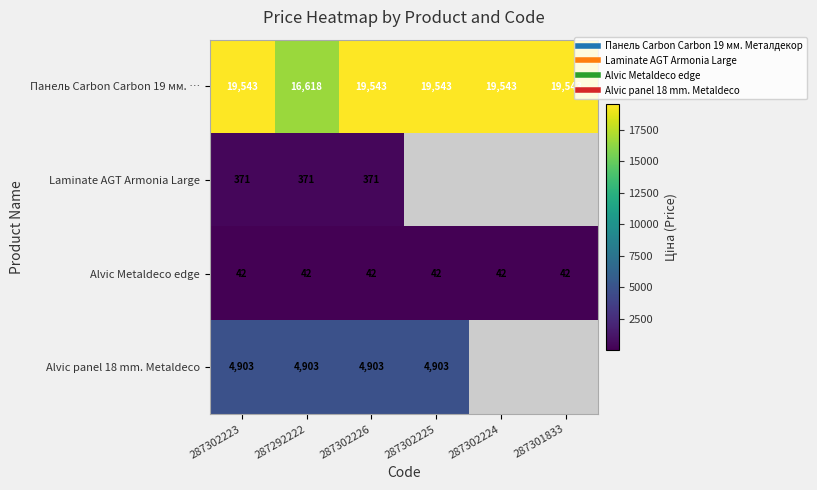

Is it true that Alvic Metaldeco edge equals 14.7 at 287301833?

False